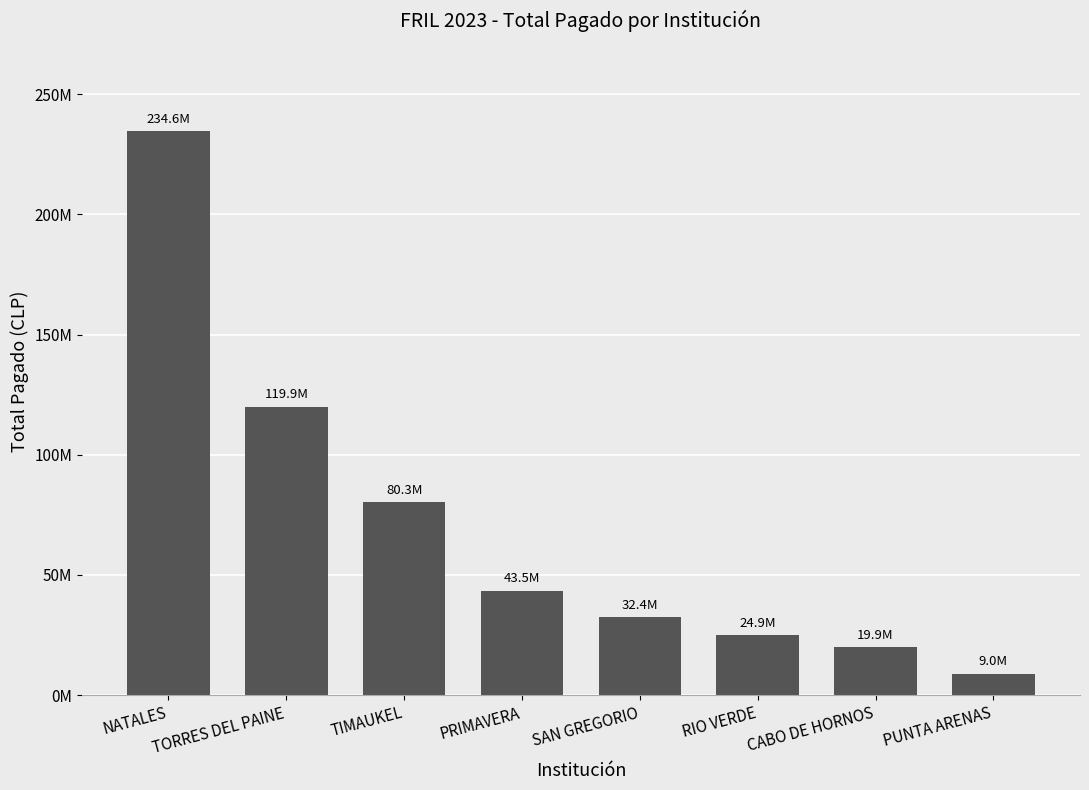

Where does the data first go above 43477577?

NATALES